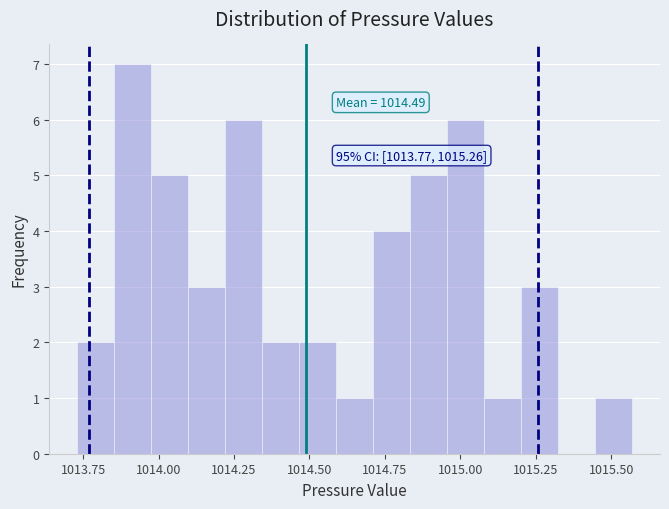

Read against the x-axis, roughly where is the centre of the tallest bar?

1013.90